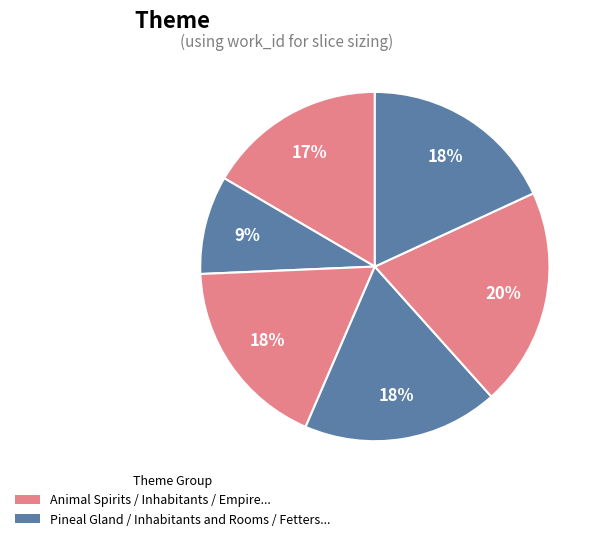

How many segments does this pie chart have?

6